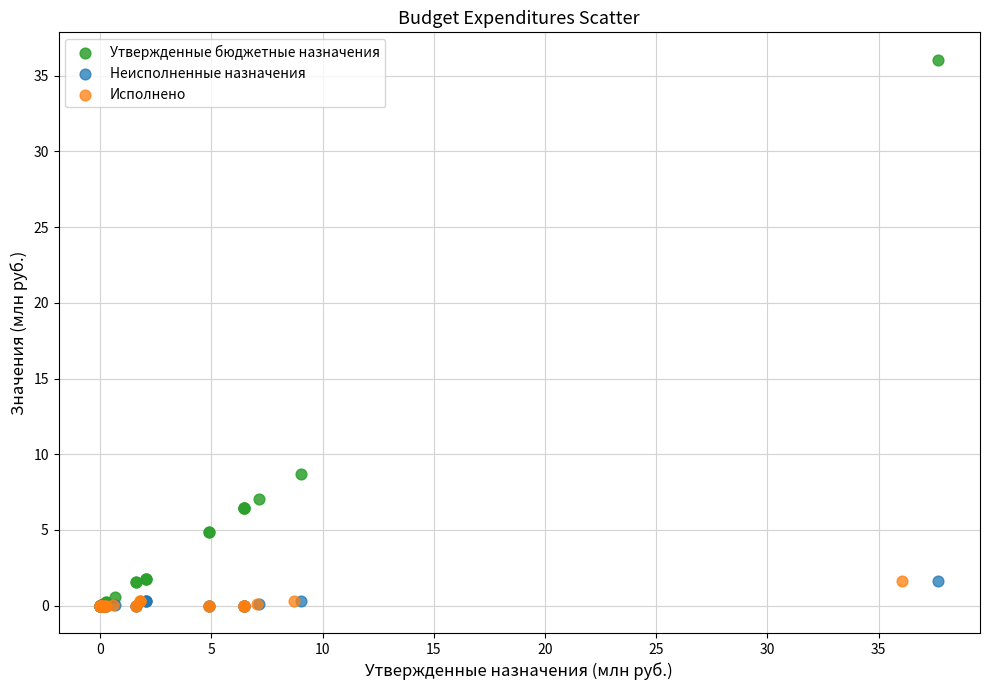

Which series contains the highest Y value?

Утвержденные бюджетные назначения